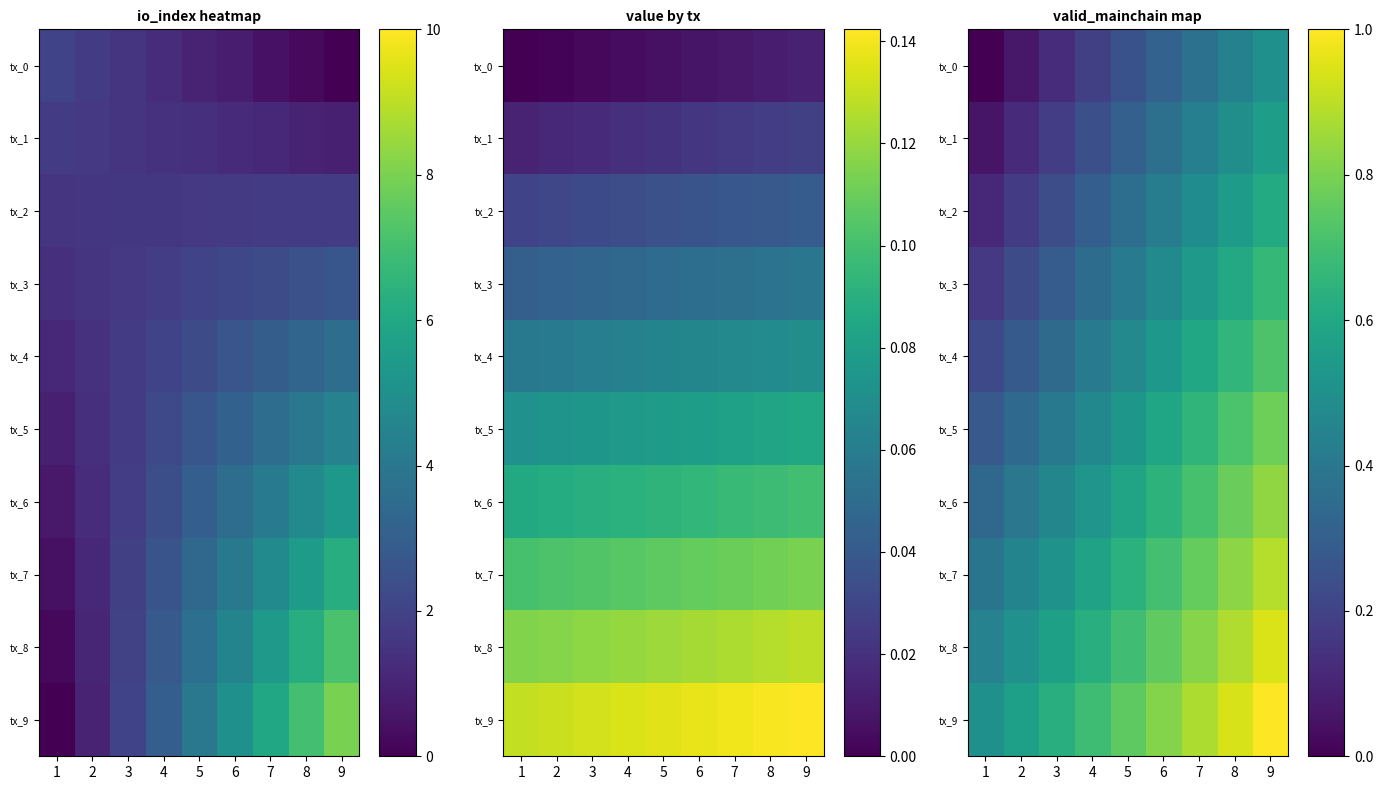

True or false: tx_3 has a value of 0.2 at 1.

True